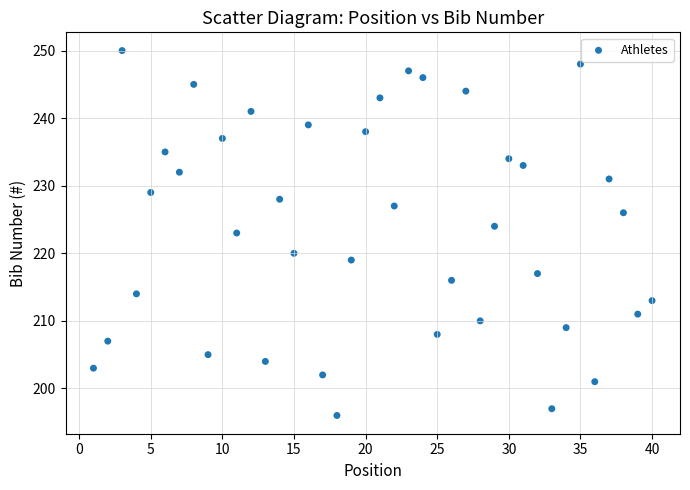

What is the range of X values (max minus min)?

39